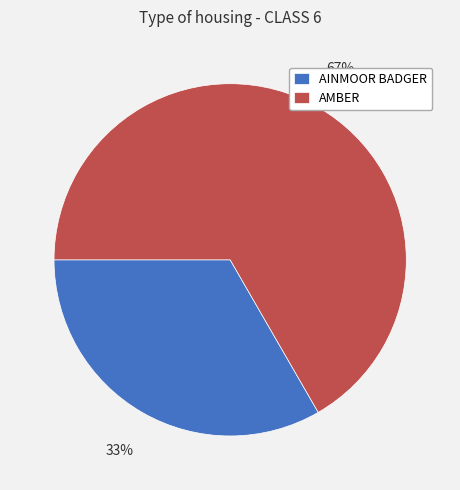

What percentage is the AINMOOR BADGER slice, to the nearest percent?

33%